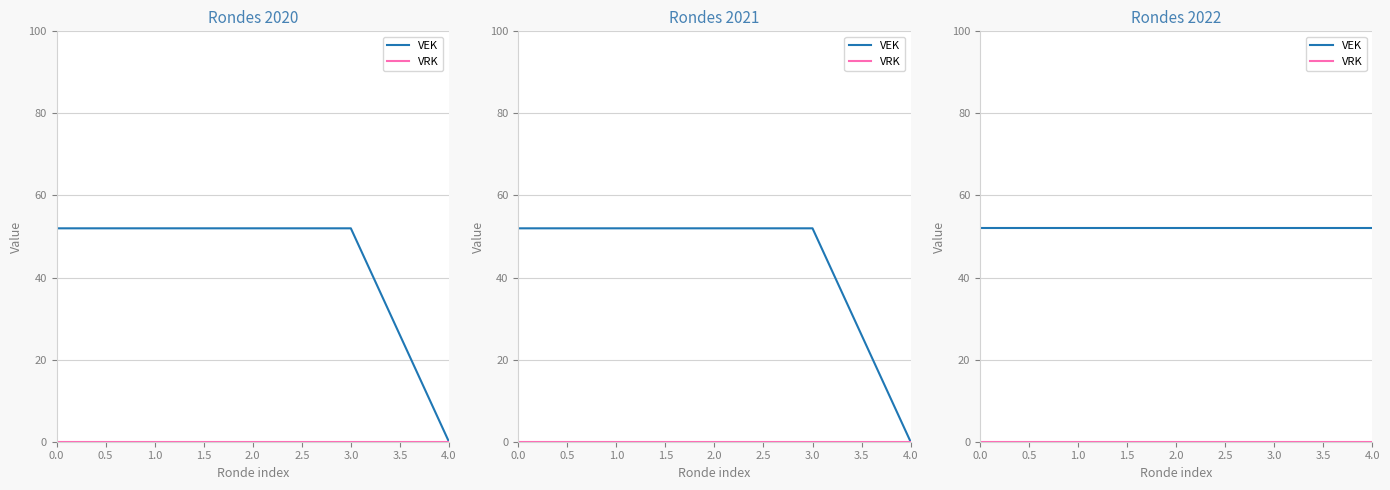

True or false: VEK has a value of 28 at 3.0.

False